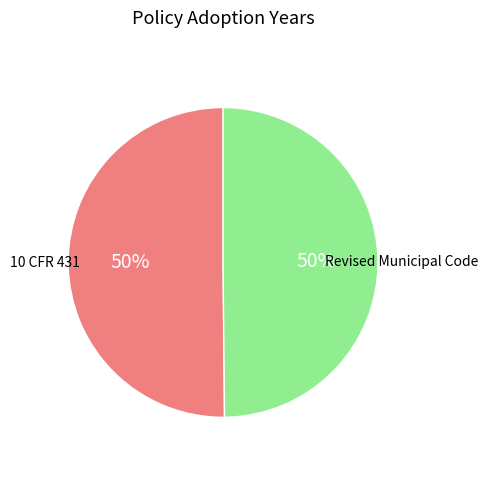

Combined, do Revised Municipal Code and 10 CFR 431 account for over 50%?

Yes